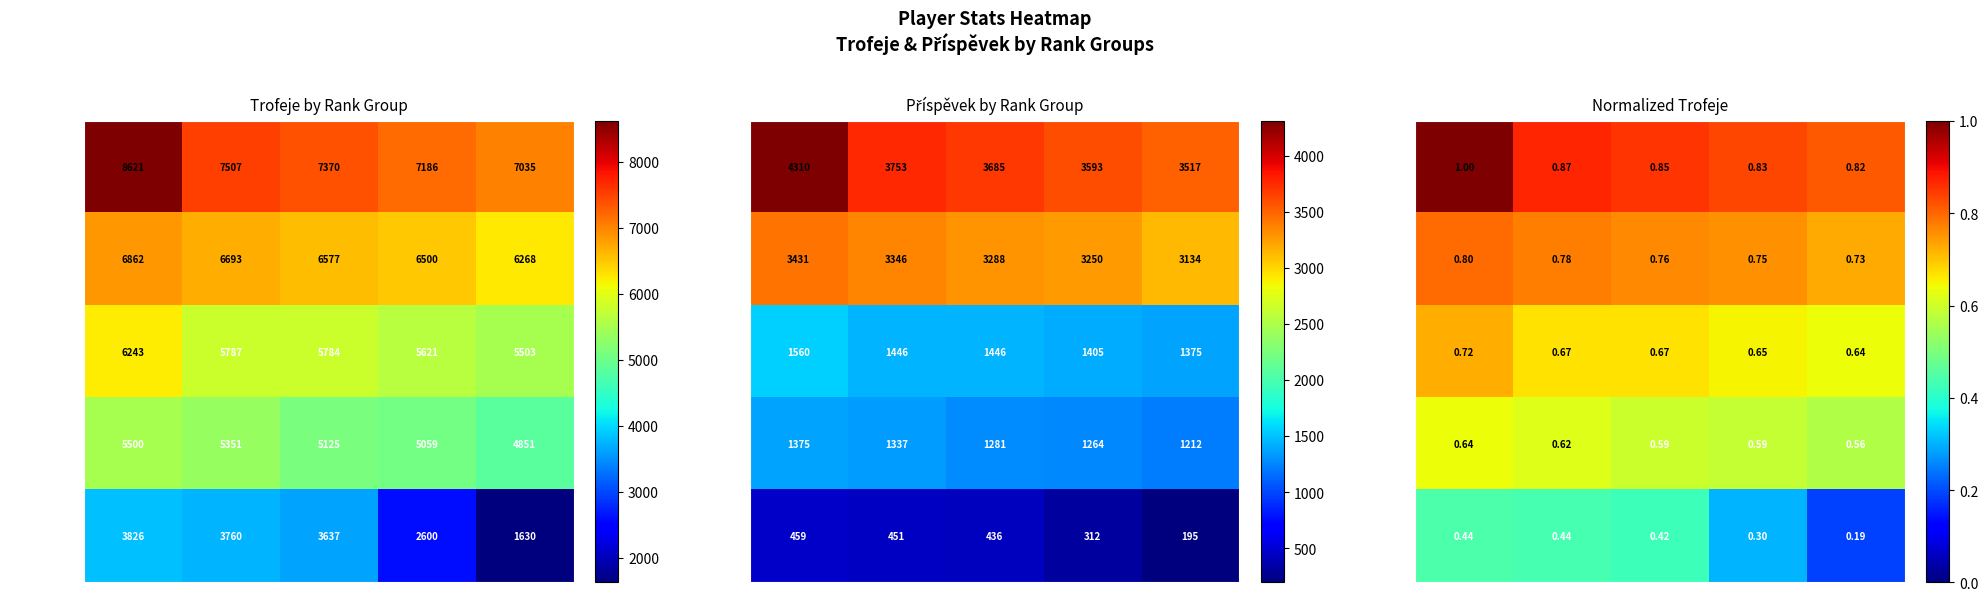

The Rank 6-10 series shows 0.8 at P4. True or false?

True